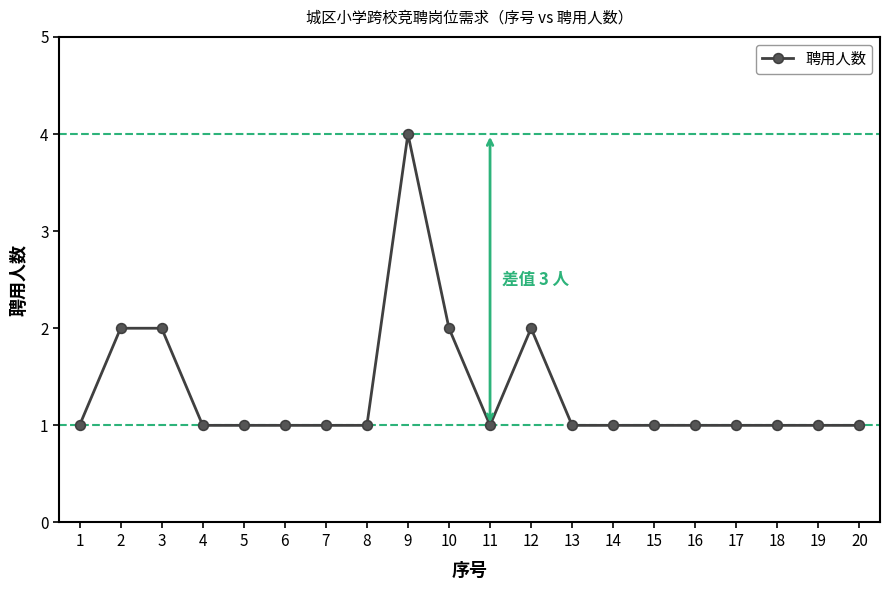

True or false: there are more than 1 points higher than both neighbors.

True